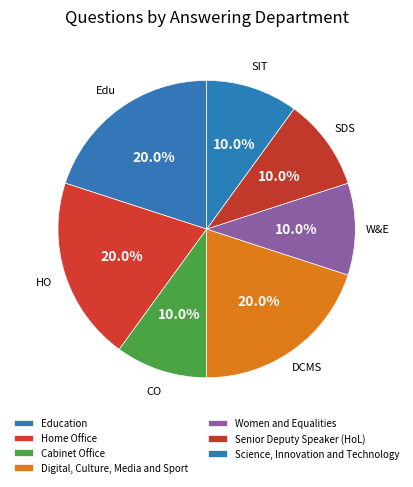

What portion of the pie excludes Cabinet Office?

90.0%